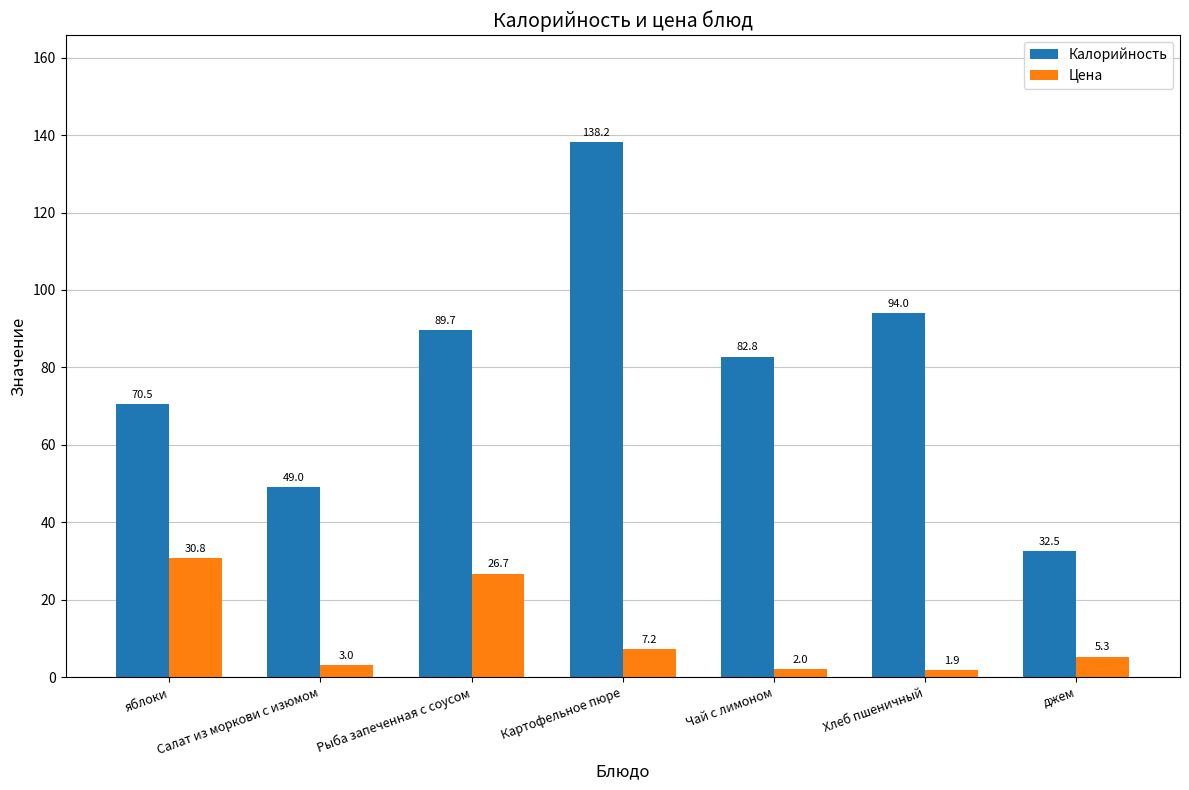

Which category has the lowest value in the Цена series?

Хлеб пшеничный